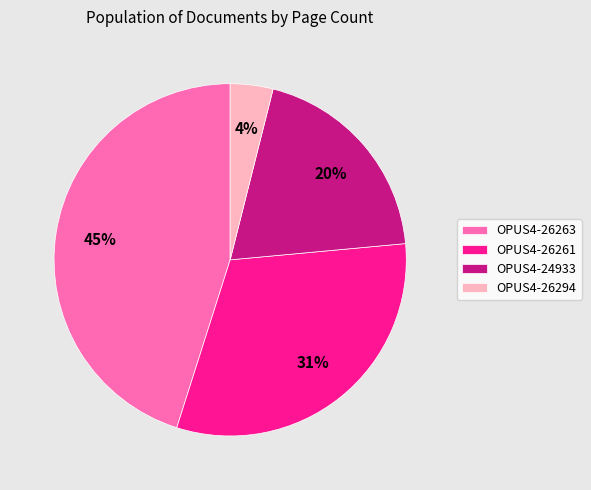

To the nearest percent, what percentage of the pie is OPUS4-26261?

31%